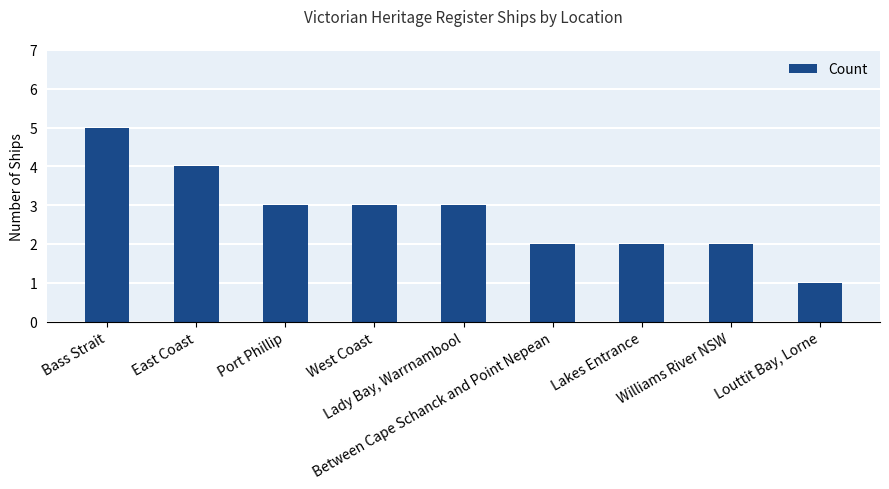

Which has a higher value, West Coast or Bass Strait?

Bass Strait